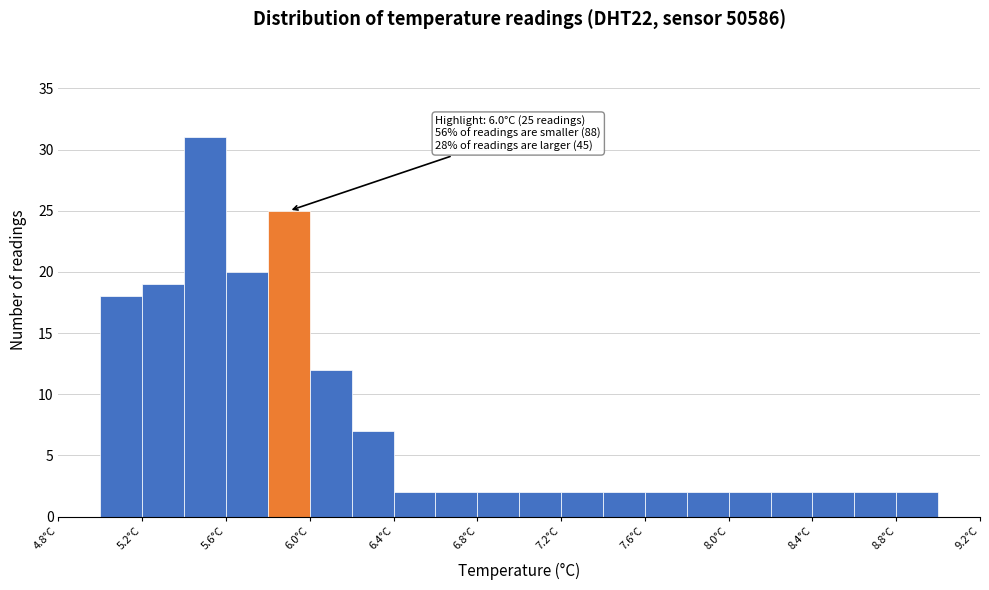

Which range on the x-axis has the tallest bar?

5.4 to 5.6